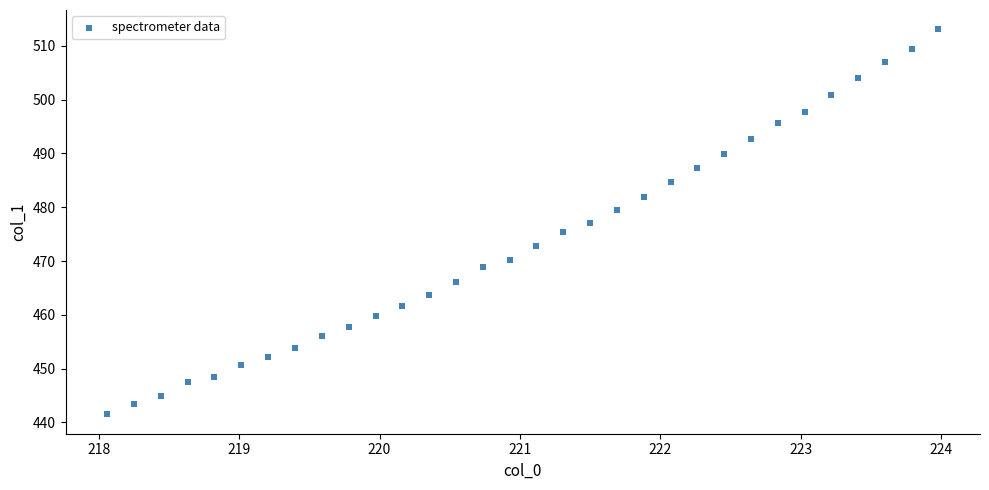

What is the range of X values (max minus min)?

5.9